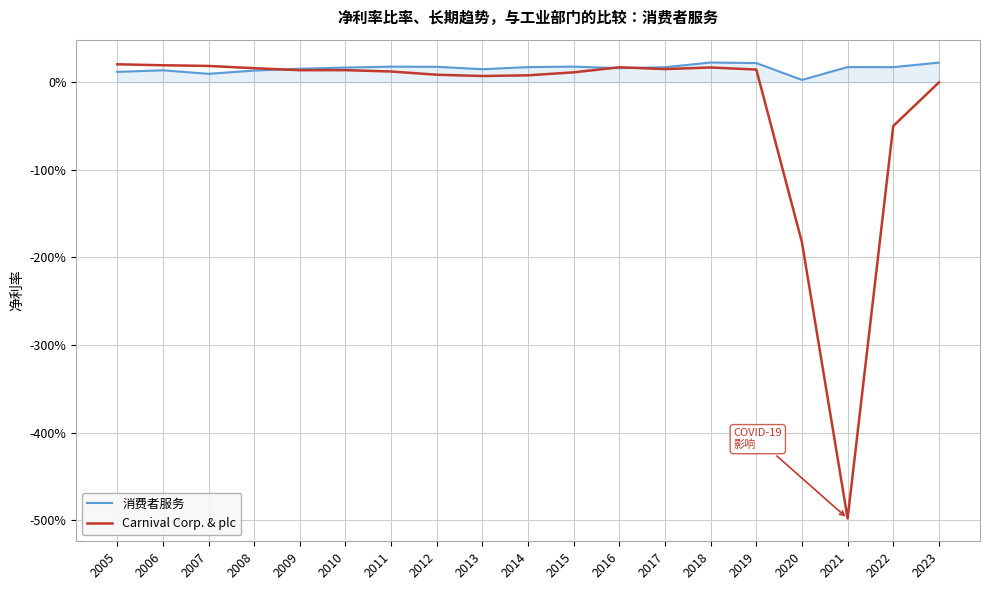

Does the chart display data point markers on the line(s)?

No